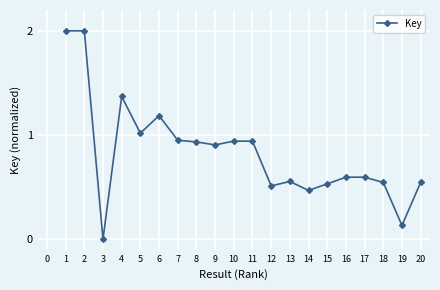

At which category does the data reach its first local valley?

3